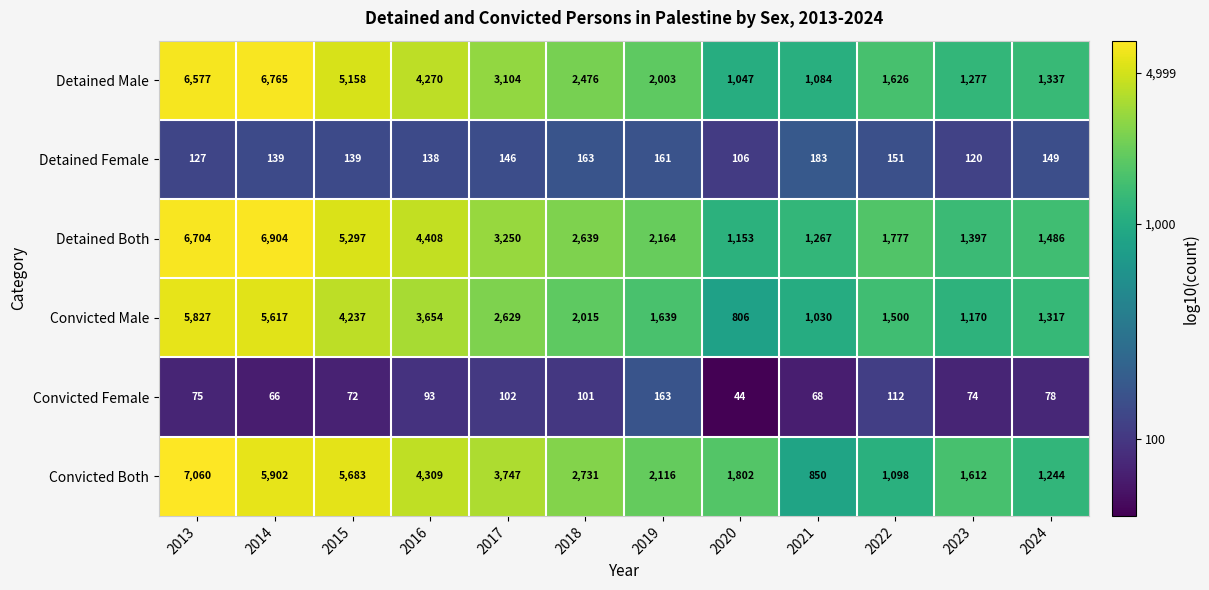

At 2019, list the series in order from smallest to largest.

Detained Female, Convicted Female, Convicted Male, Detained Male, Convicted Both, Detained Both